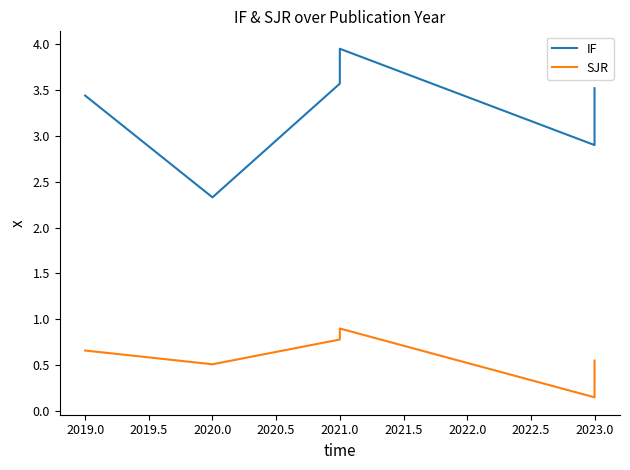

How many categories are shown in the chart?

6